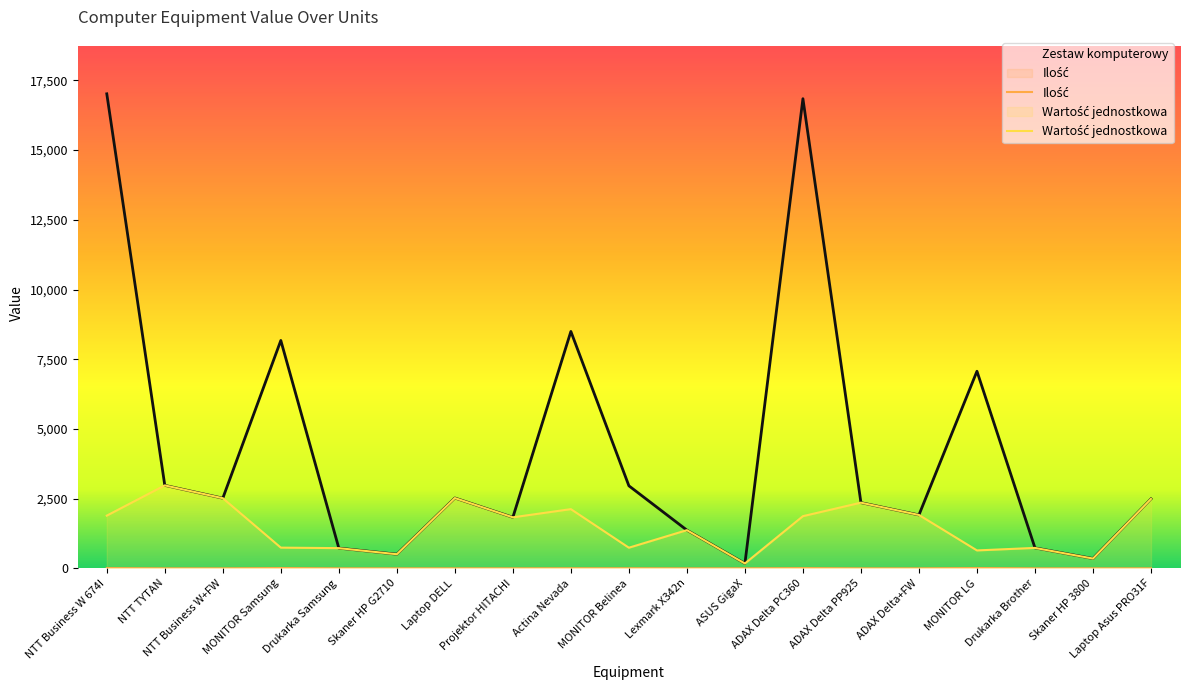

How many distinct data groups are displayed?

3